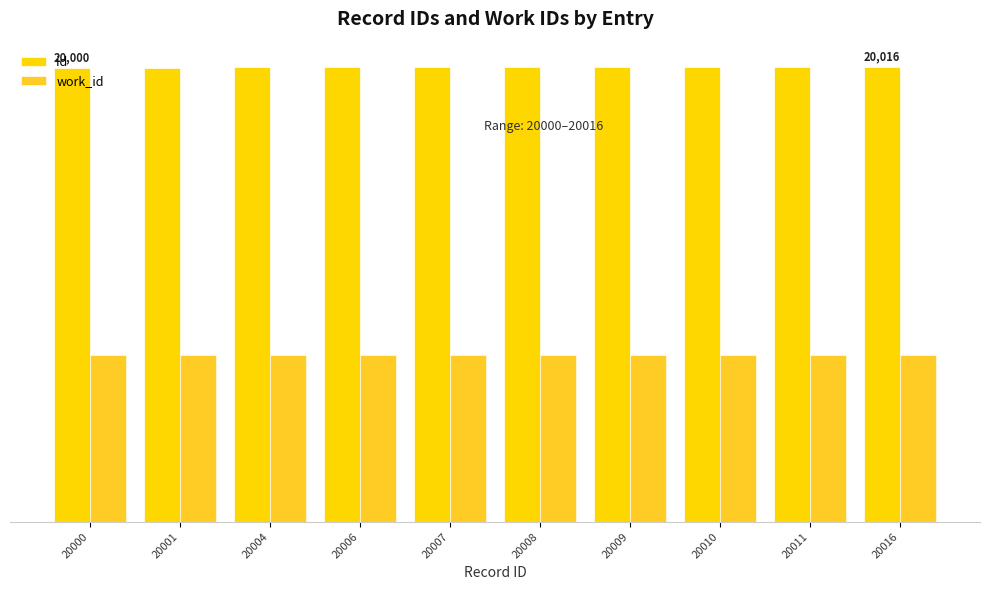

What are all the series names shown in the legend?

id, work_id